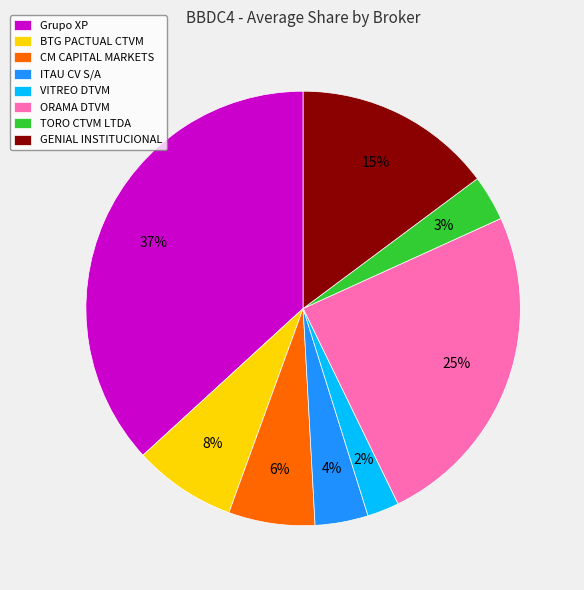

What percentage is the BTG PACTUAL CTVM slice, to the nearest percent?

8%